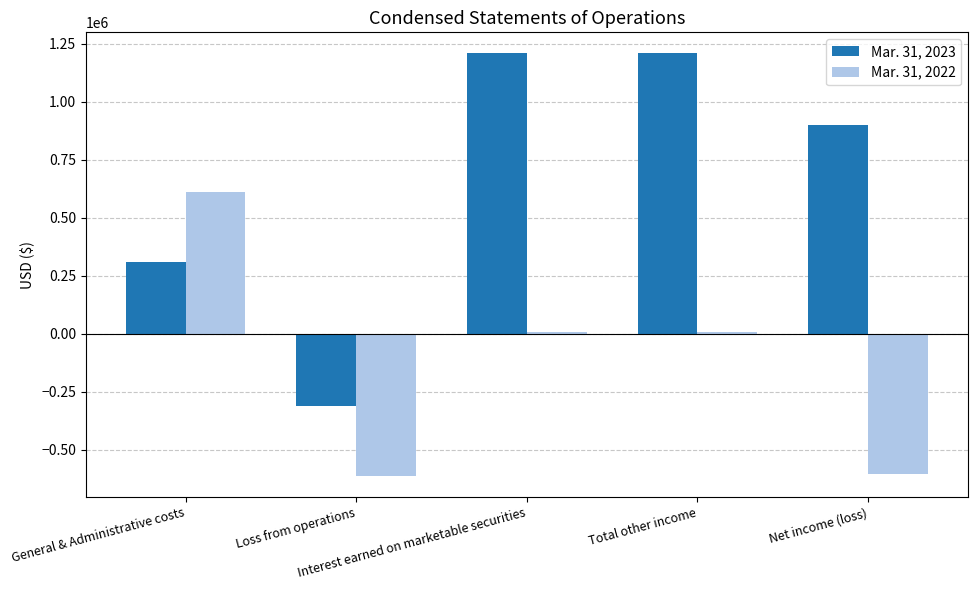

What are all the series names shown in the legend?

Mar. 31, 2023, Mar. 31, 2022